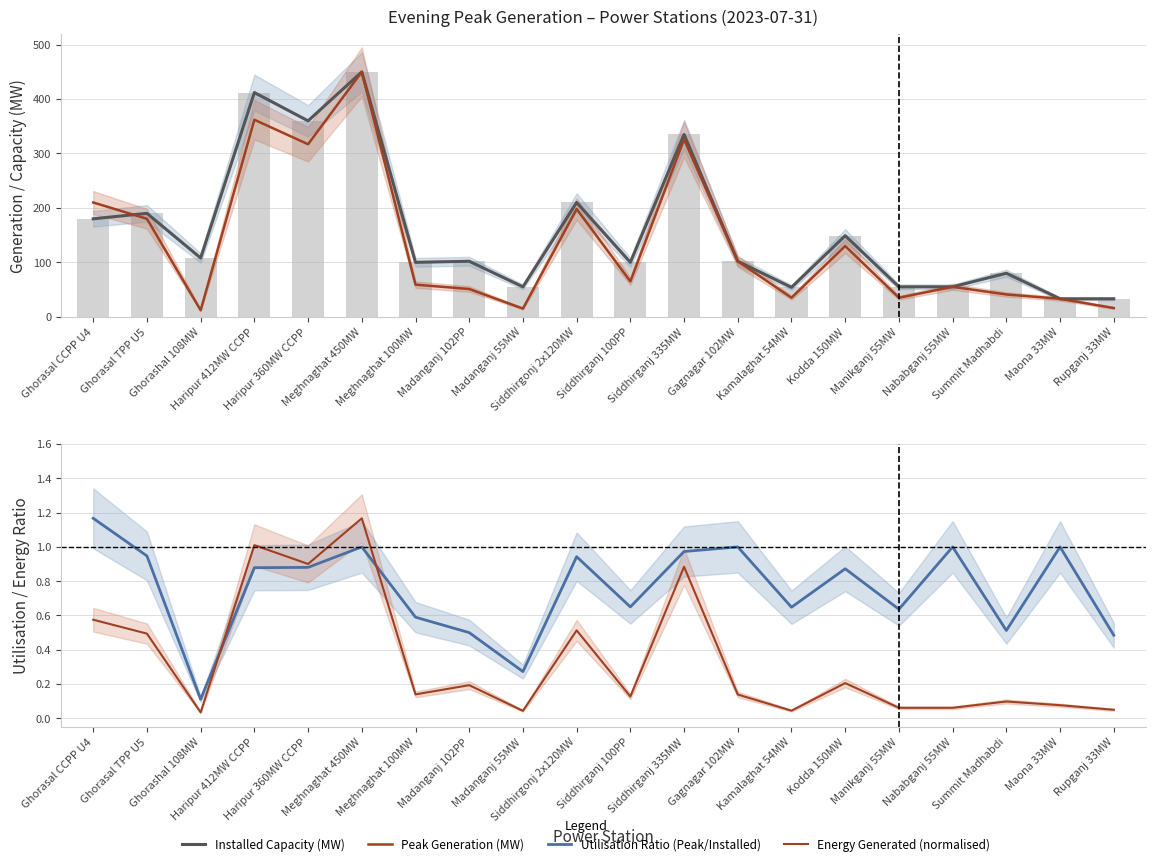

What is the value of the Energy Generated (normalised) bar at the 1st from the left?

0.6